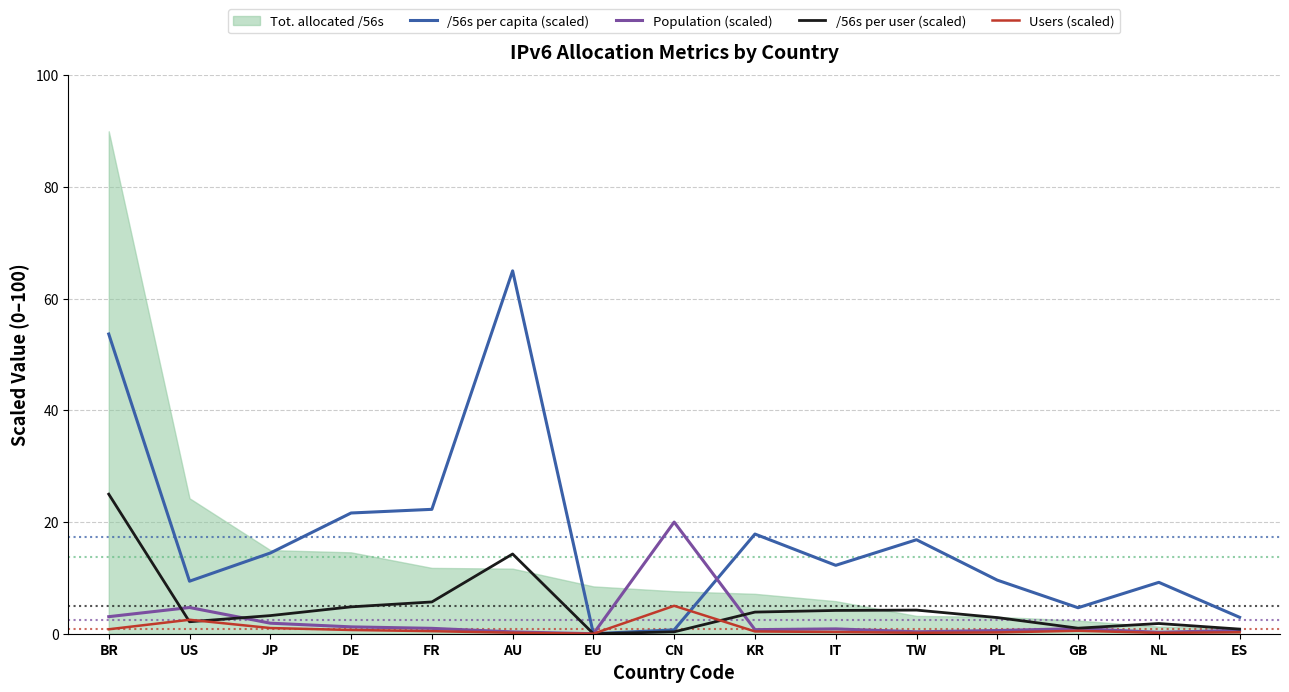

Read the Population (scaled) value at US.

4.7